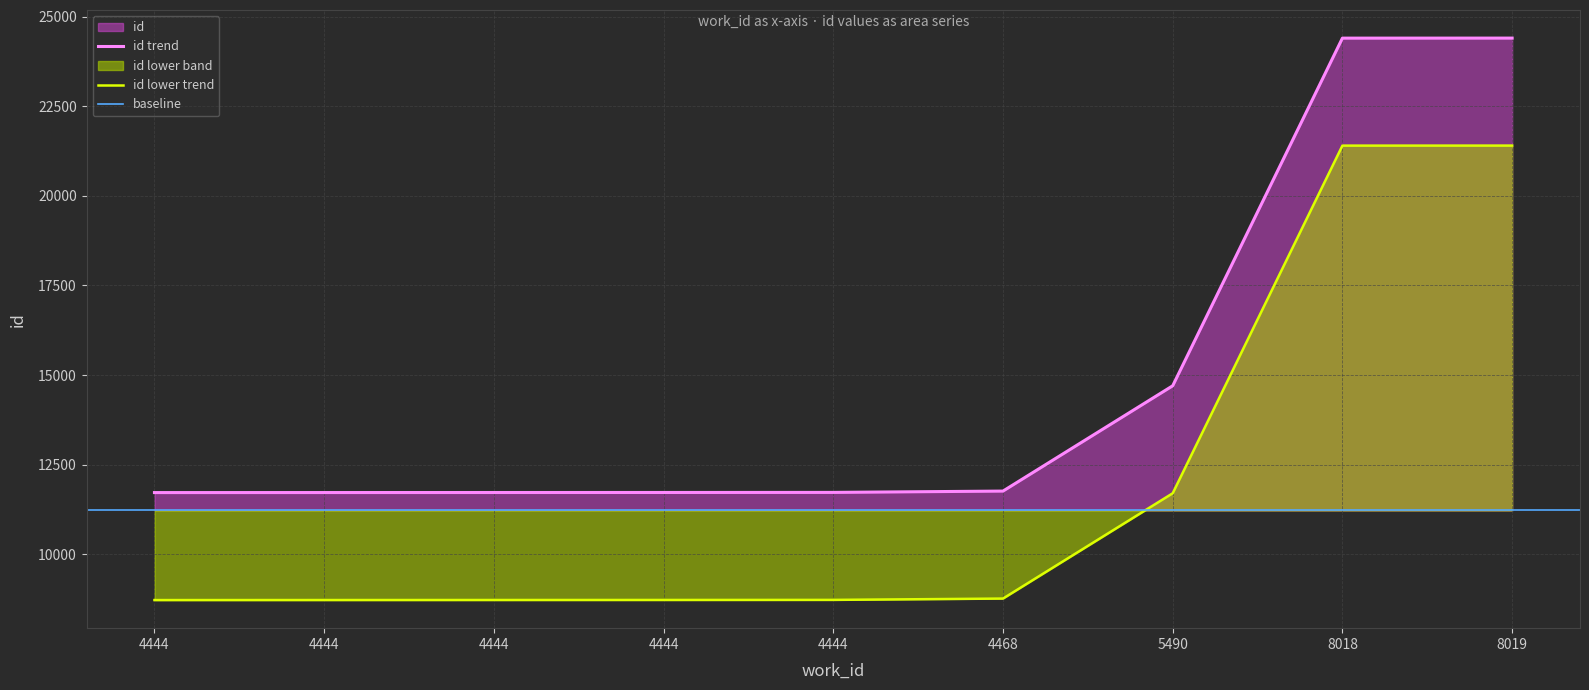

The value at 4468 is 18348. True or false?

False